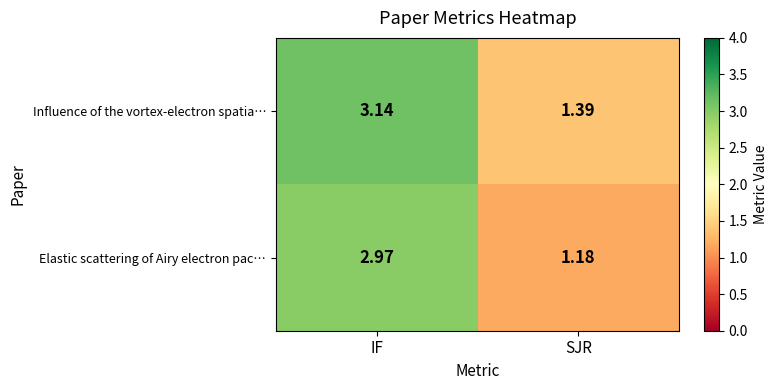

Rank the series by their maximum value, from highest to lowest.

Influence of the vortex-electron spatia…, Elastic scattering of Airy electron pac…